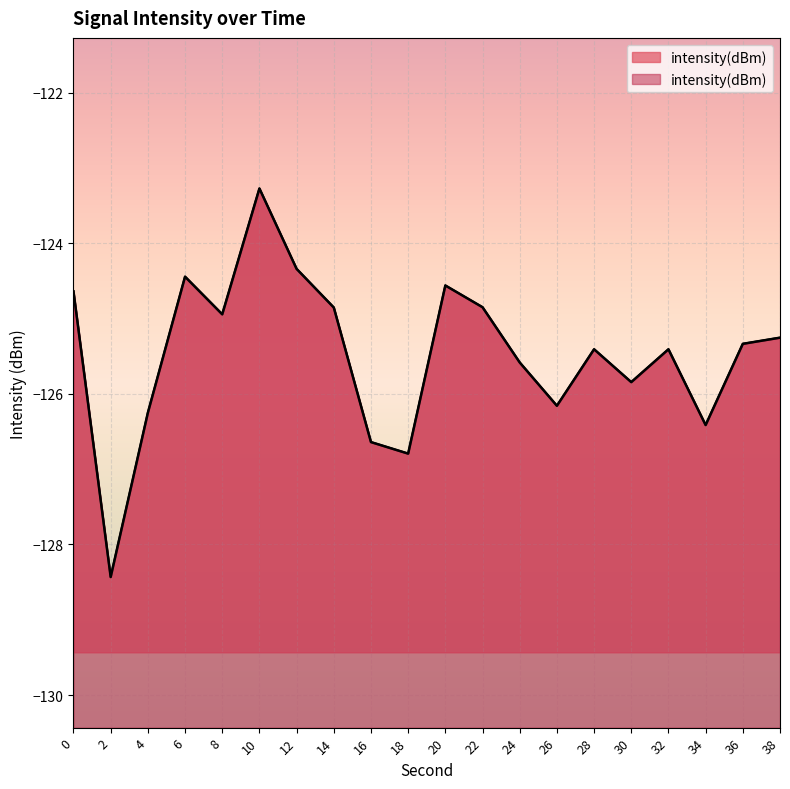

Count the number of values greater than -125.

8